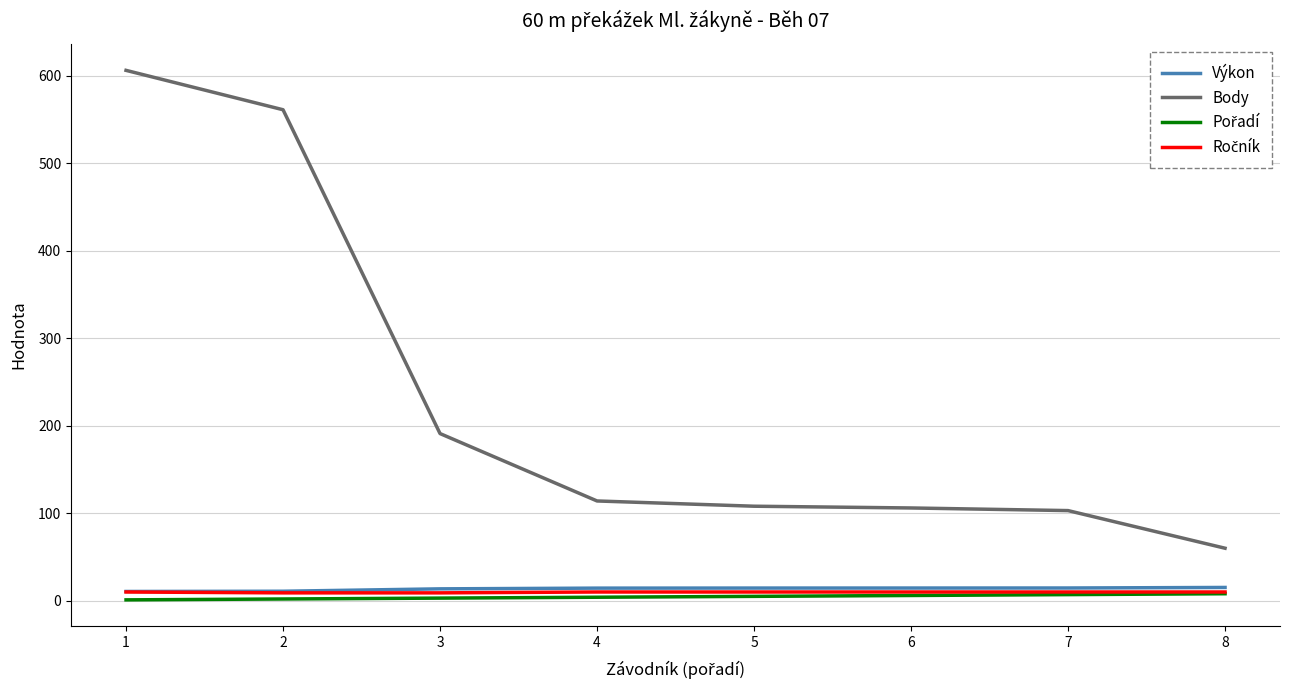

Which series has the largest total across all categories?

Body